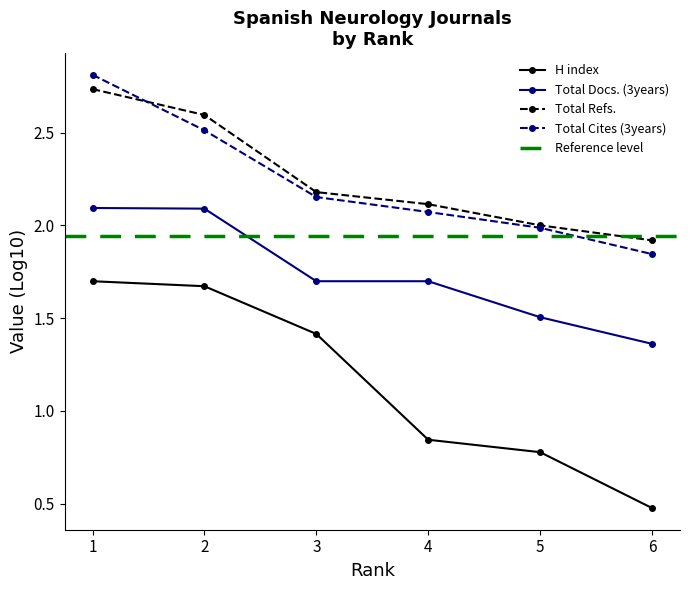

What is the highest value of the Total Cites (3years) series?

2.8